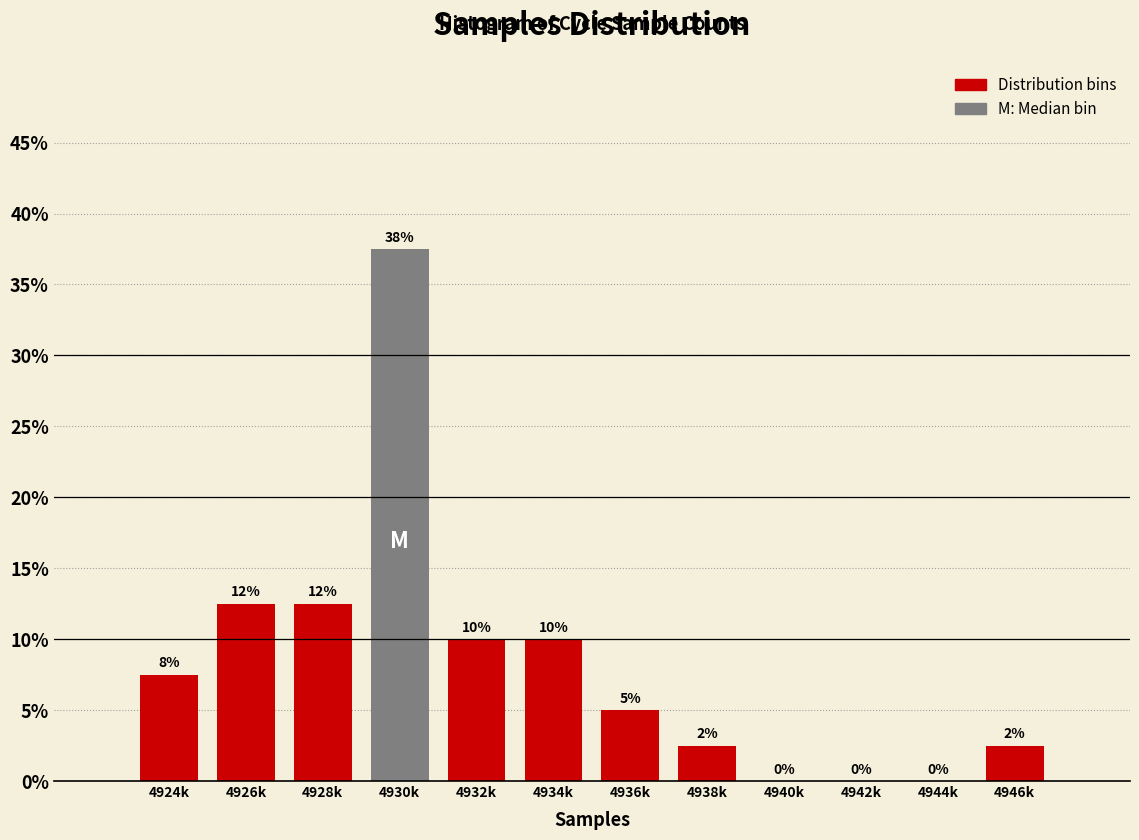

What is the approximate value at 4928k?

12.5